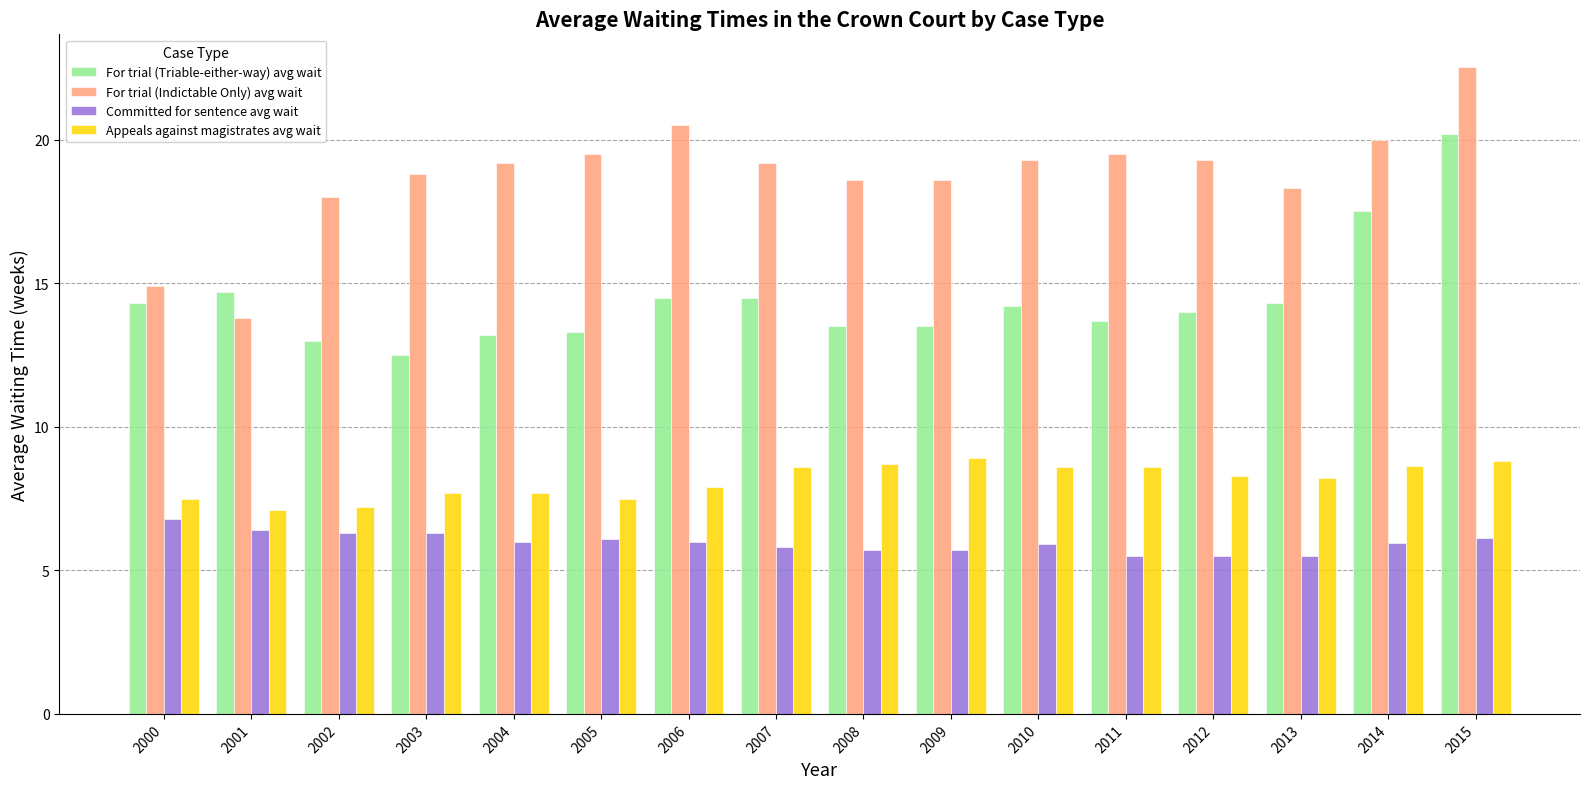

Rank the series by their average value, from lowest to highest.

Committed for sentence avg wait, Appeals against magistrates avg wait, For trial (Triable-either-way) avg wait, For trial (Indictable Only) avg wait